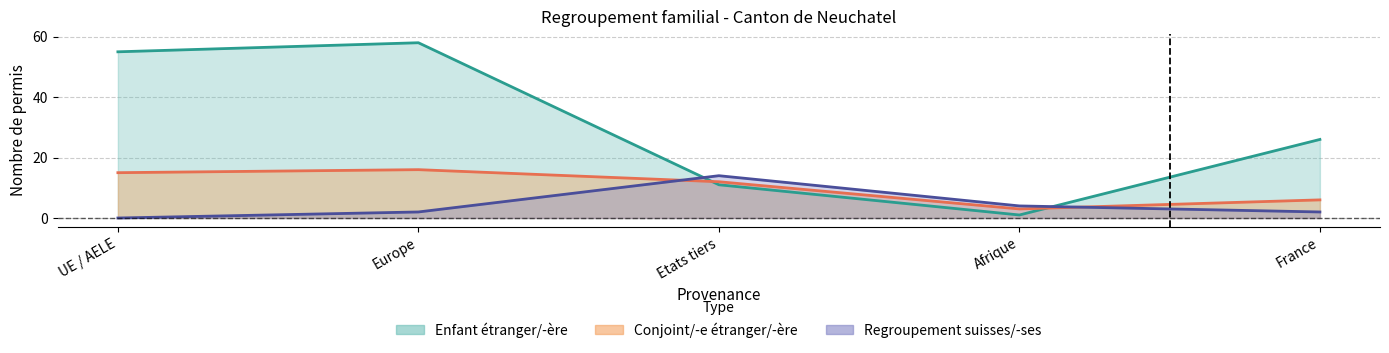

At which category is the sum across all series the highest?

Europe